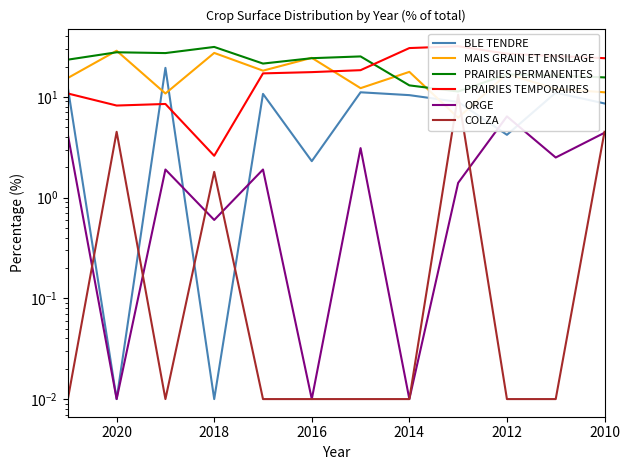

What is the total value across all series at 2012?

71.0